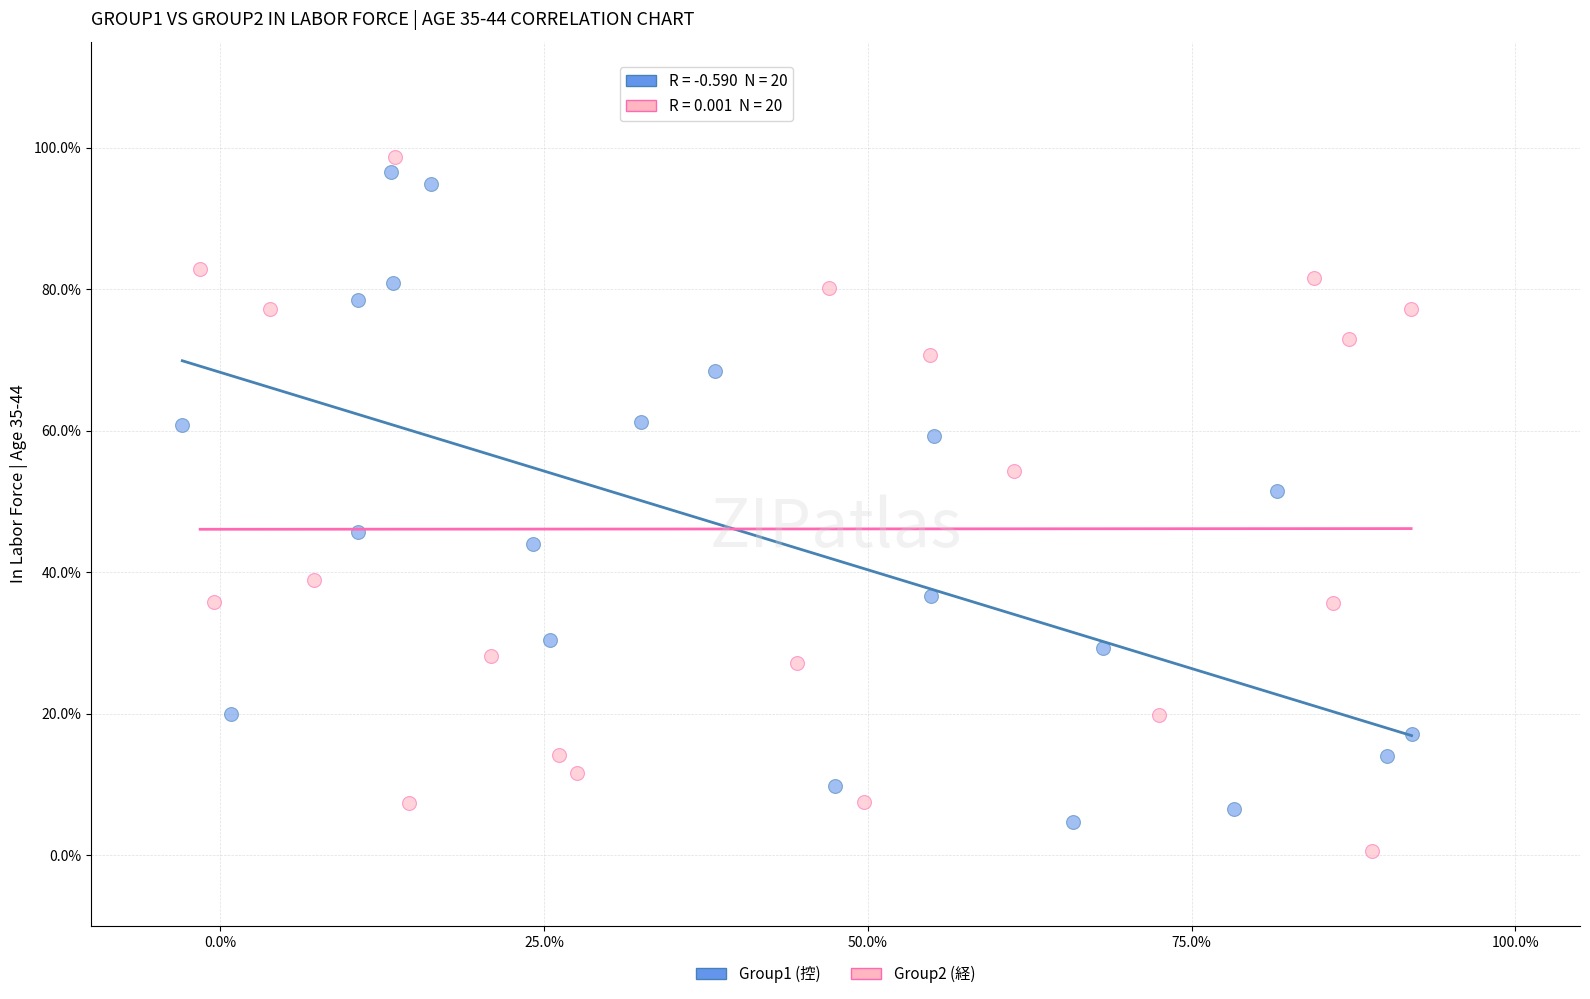

Which series has the widest spread of Y values?

Group2 (経)